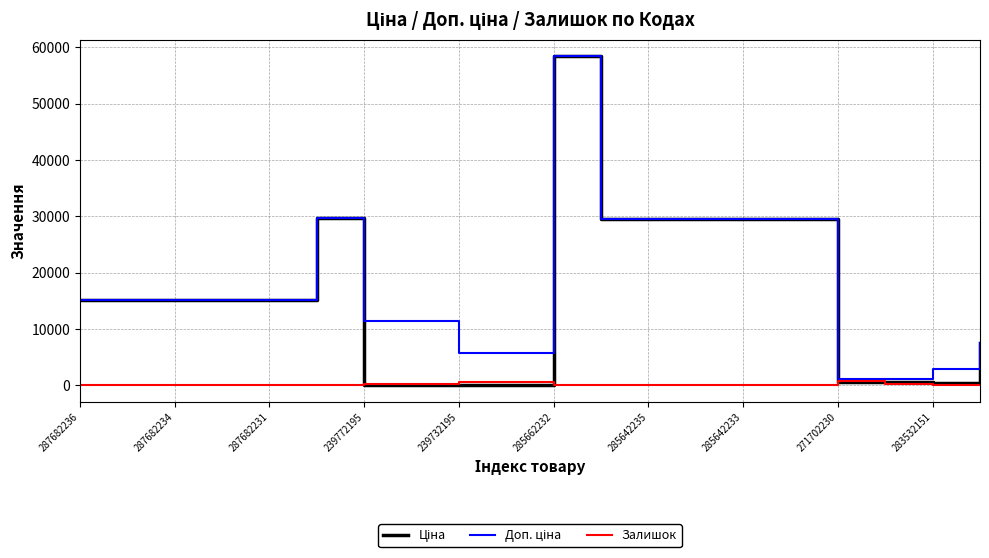

Does the chart display data point markers on the line(s)?

No